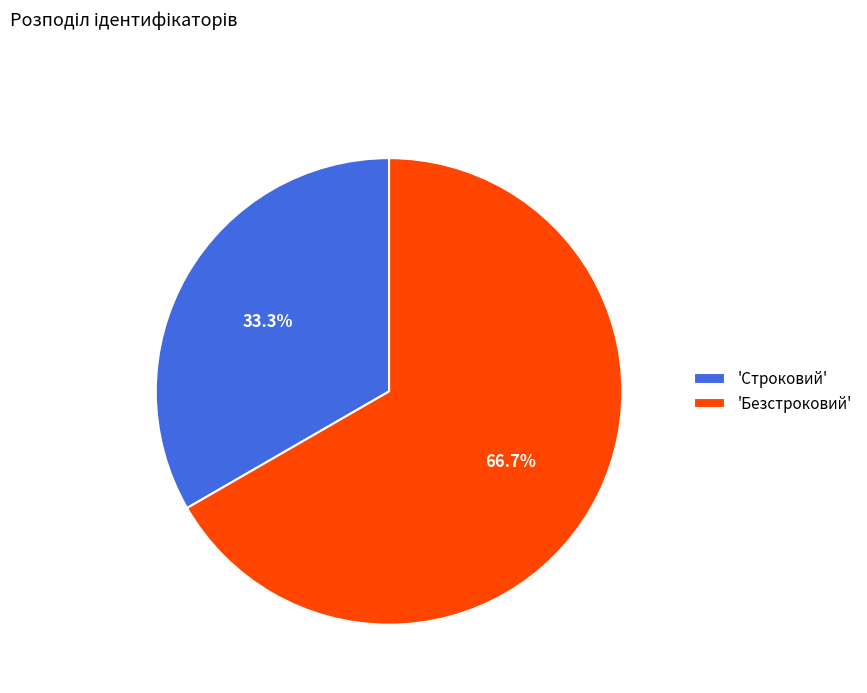

Rank the categories by value from highest to lowest.

'Безстроковий', 'Строковий'